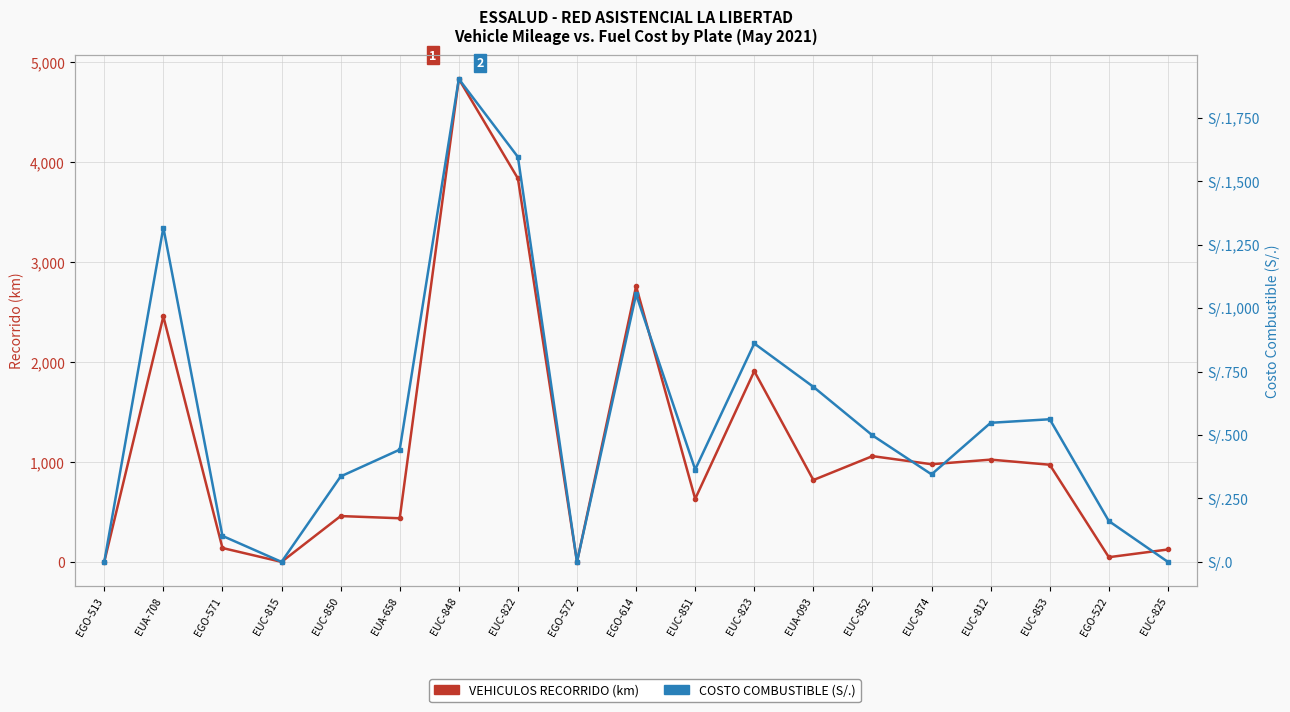

What is the difference between the second highest and second lowest values in the COSTO COMBUSTIBLE (S/.) series?

1595.9